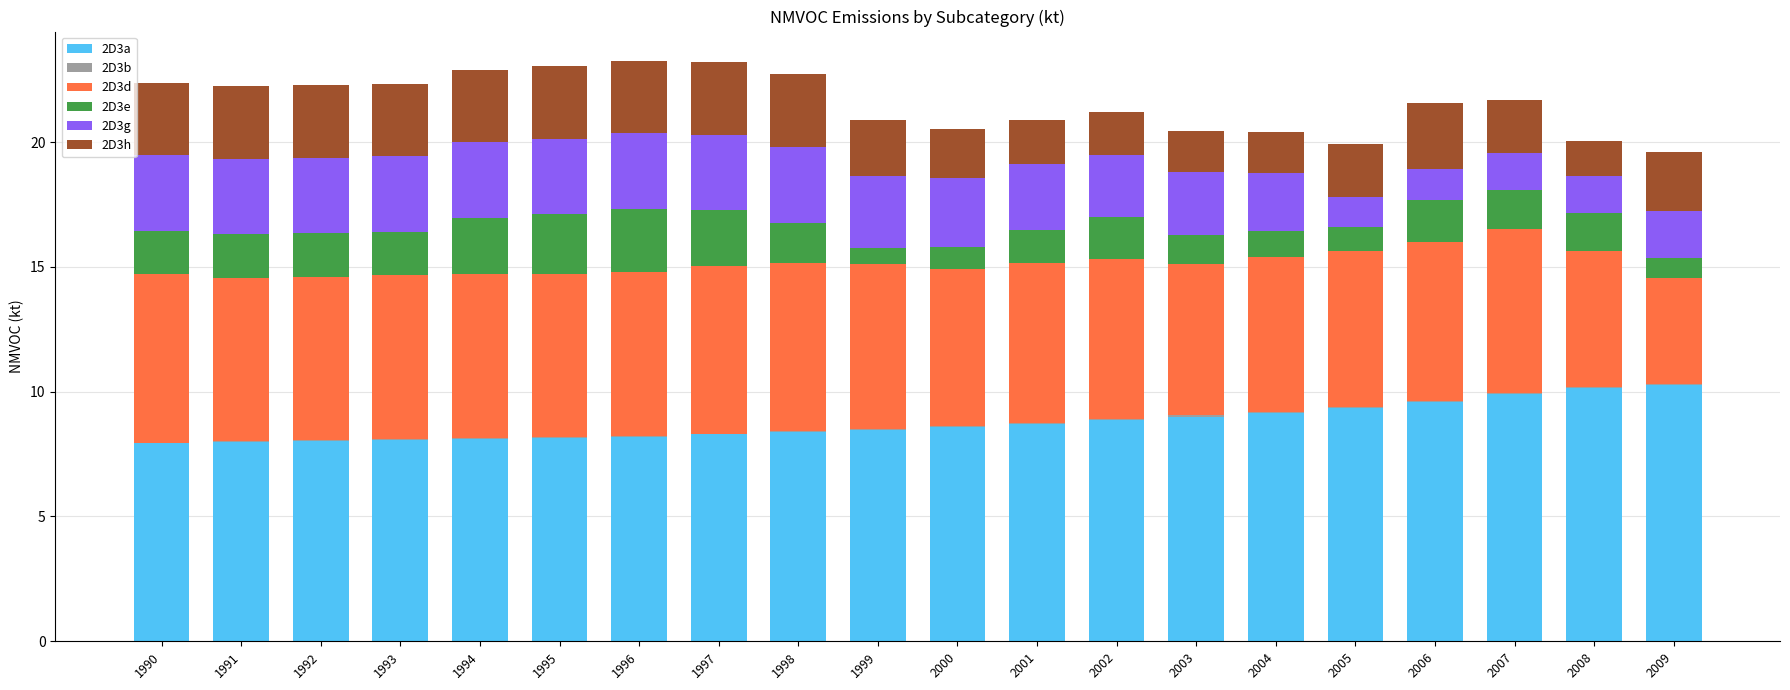

How many data points does each series have?

20